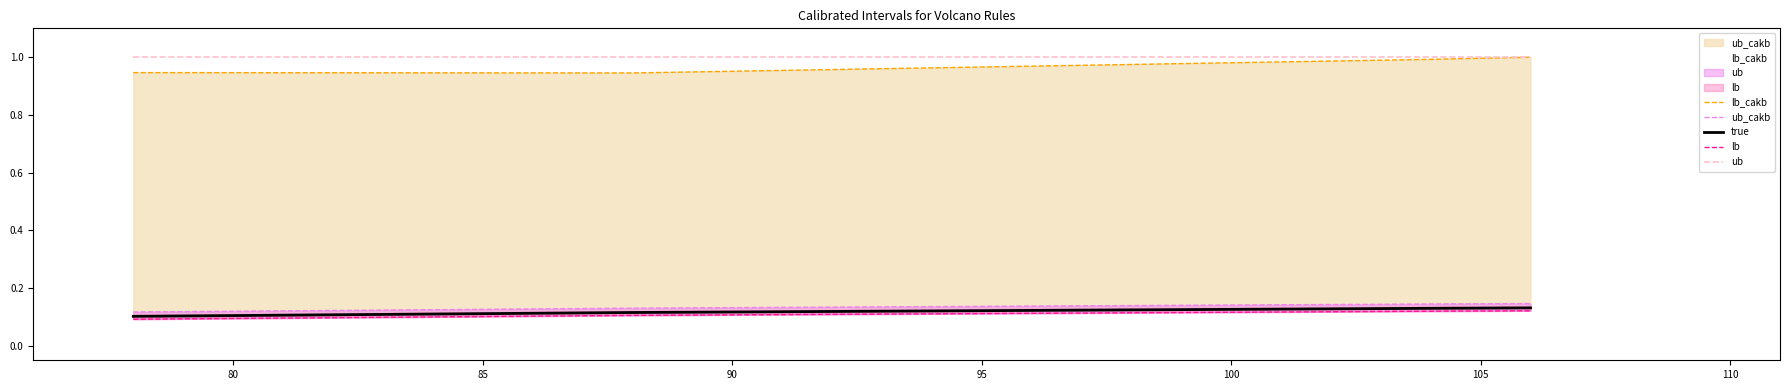

Reading right to left, what are all the values shown in this chart?

lb_cakb: 1.0	1.0	0.9	0.9
ub_cakb: 0.1	0.1	0.1	0.1
true: 0.1	0.1	0.1	0.1
lb: 0.1	0.1	0.1	0.1
ub: 1.0	1.0	1.0	1.0